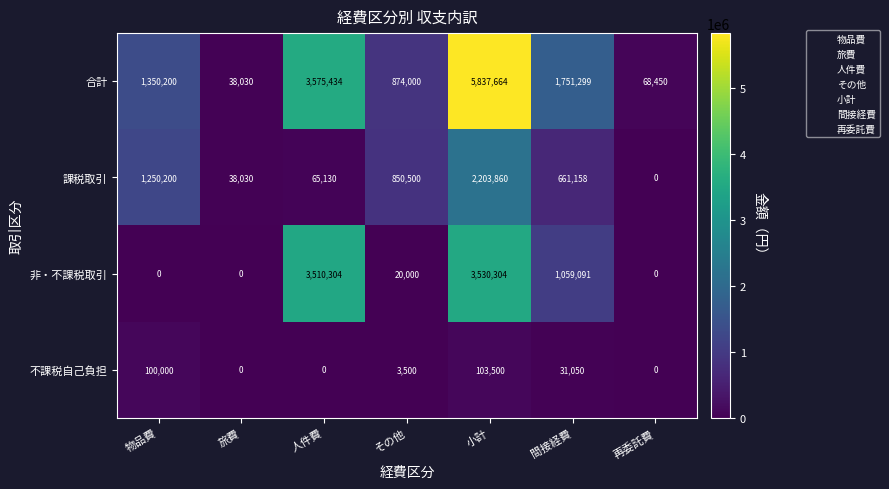

What is the average value of the 合計 series?

1927868